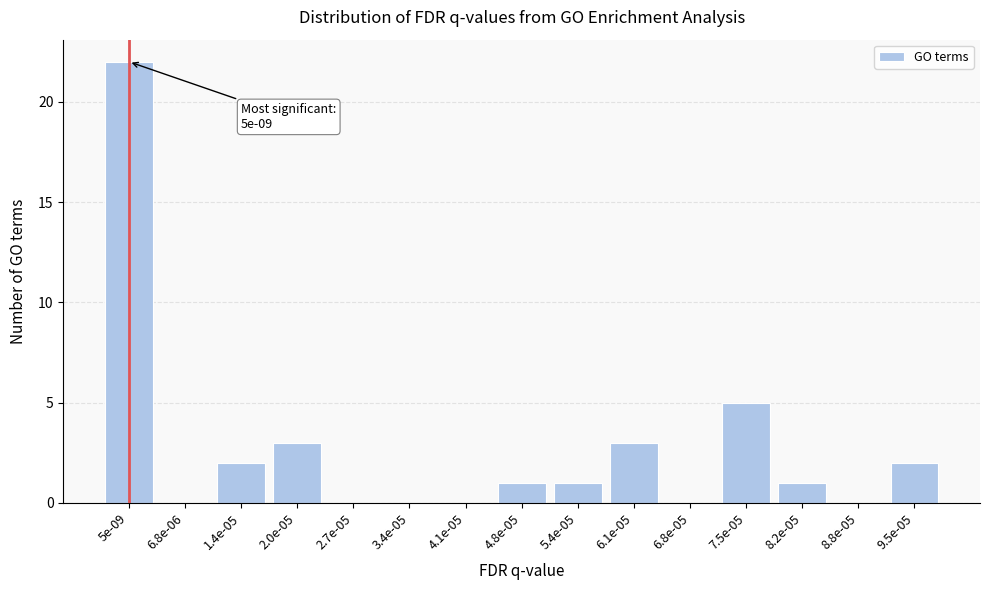

Reading left to right, list all the values displayed in this chart.

5e-09=22	6.8e-06=0	1.4e-05=2	2.0e-05=3	2.7e-05=0	3.4e-05=0	4.1e-05=0	4.8e-05=1	5.4e-05=1	6.1e-05=3	6.8e-05=0	7.5e-05=5	8.2e-05=1	8.8e-05=0	9.5e-05=2